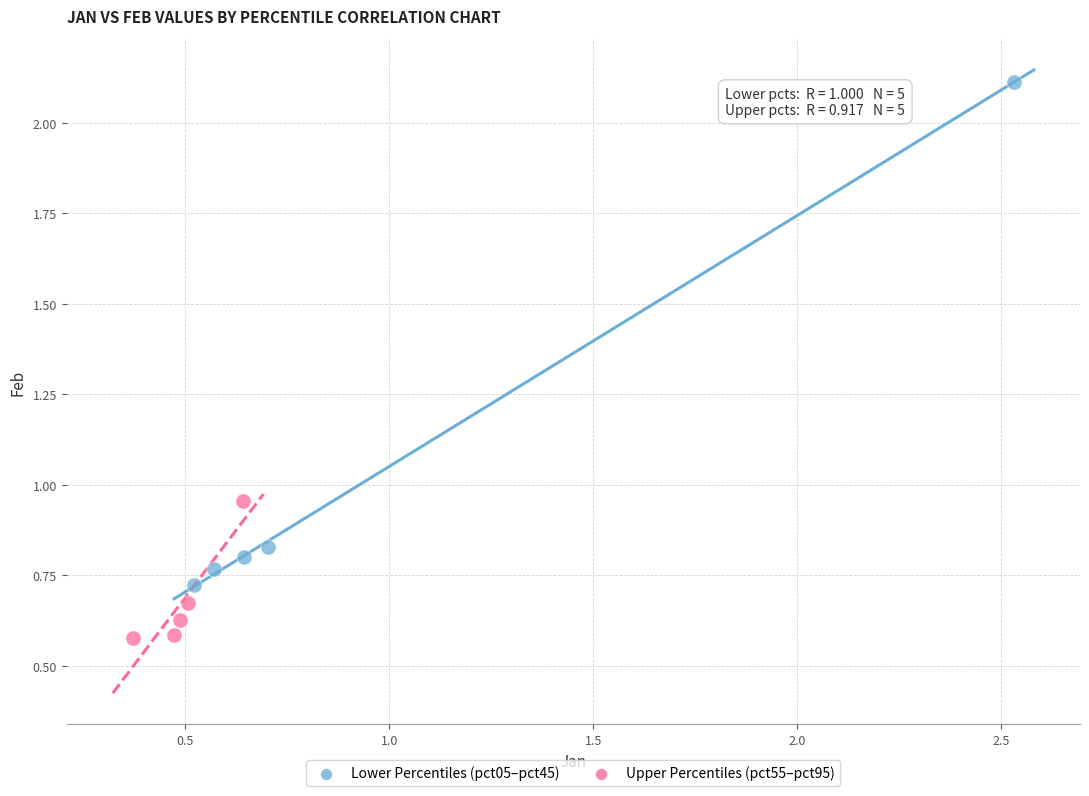

Which series contains the lowest Y value?

Upper Percentiles (pct55–pct95)